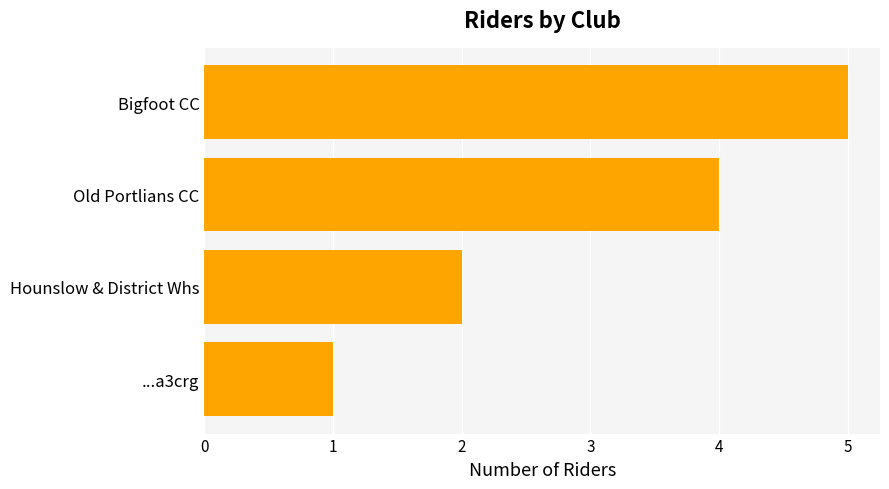

What is the sum of all values?

12